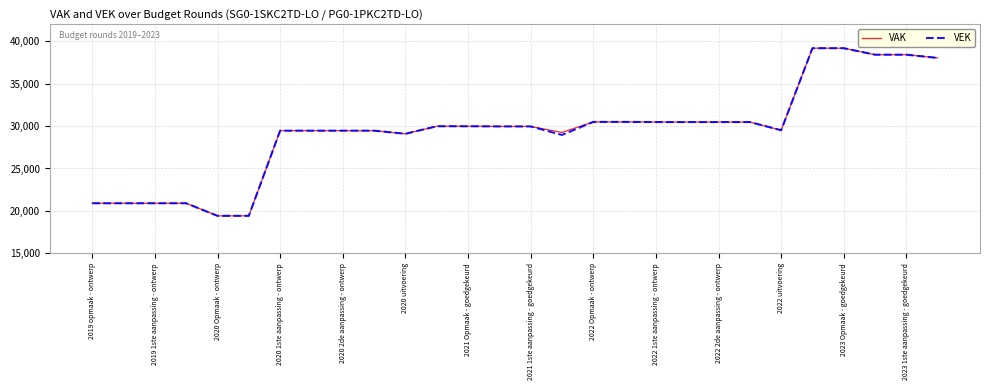

What is the minimum value for VAK?

19416